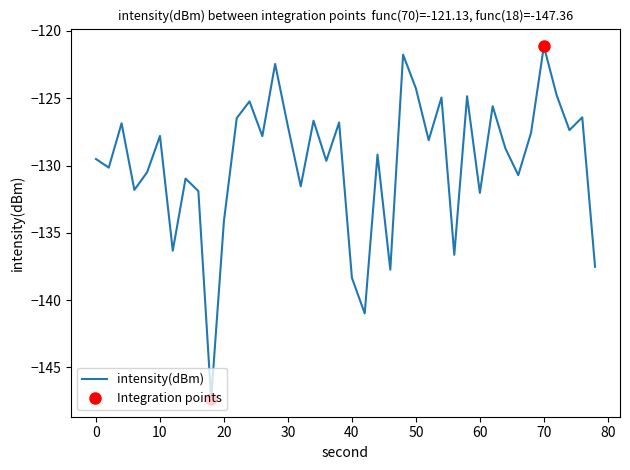

How many points are higher than both their immediate neighbors (excluding endpoints)?

14